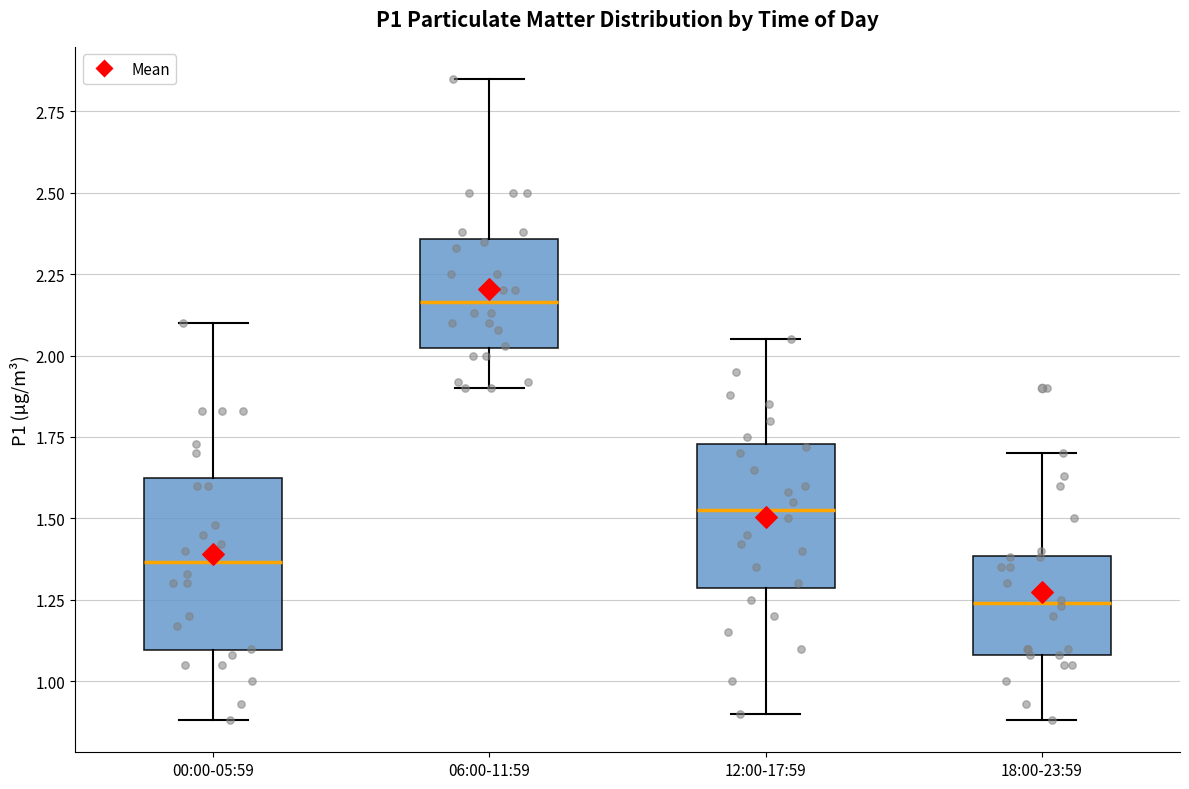

Reading left to right, transcribe this box plot: for each box, give where its median line is, the range the box spans, and where its two whiskers end, as read against the y-axis. The values are not printed on the chart, so give them approximately, as read against the axis.

00:00-05:59: median 1.35, box 1.10 to 1.65, whiskers 0.90 to 2.10
06:00-11:59: median 2.15, box 2.00 to 2.35, whiskers 1.90 to 2.85
12:00-17:59: median 1.55, box 1.30 to 1.75, whiskers 0.90 to 2.05
18:00-23:59: median 1.25, box 1.10 to 1.40, whiskers 0.90 to 1.70